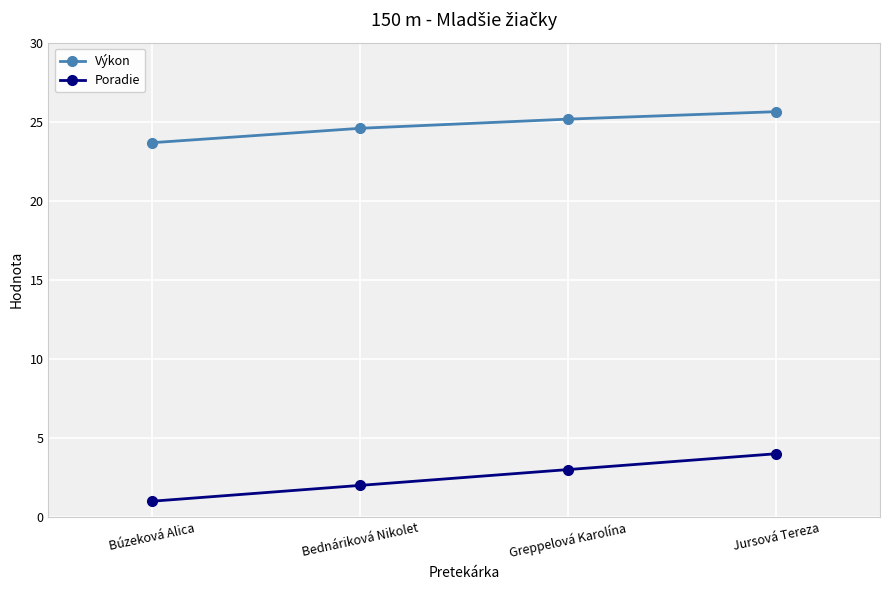

Reading left to right, list all the values displayed in this chart.

Výkon: Búzeková Alica=23.7	Bednáriková Nikolet=24.6	Greppelová Karolína=25.2	Jursová Tereza=25.6
Poradie: Búzeková Alica=1.0	Bednáriková Nikolet=2.0	Greppelová Karolína=3.0	Jursová Tereza=4.0